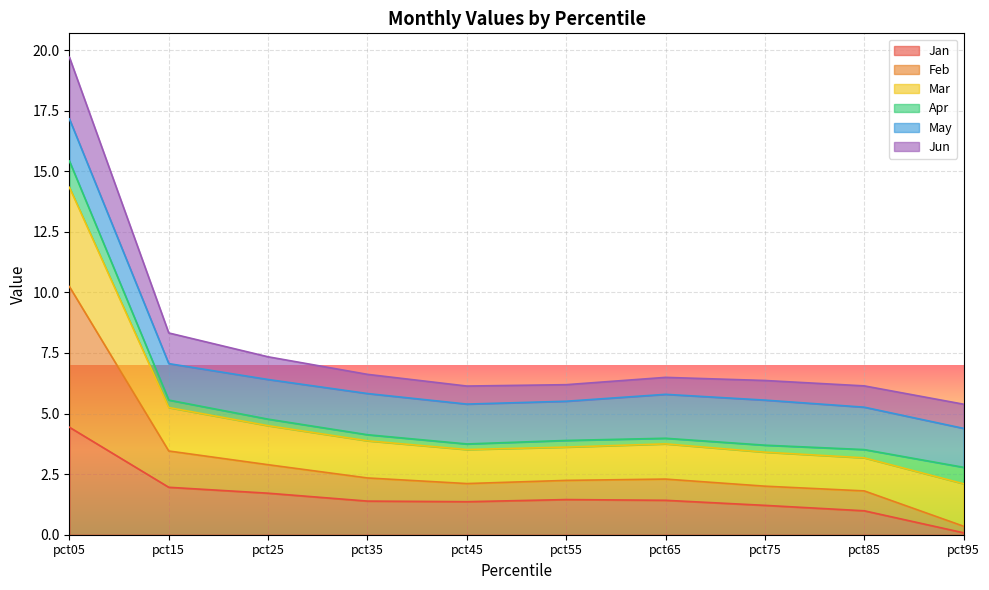

At which category is the sum across all series the highest?

pct05